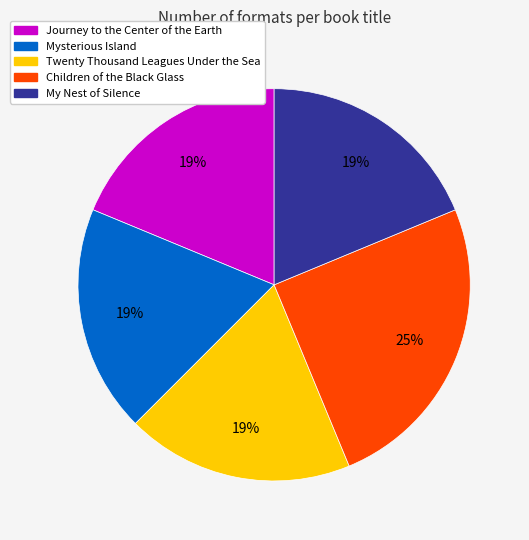

Between My Nest of Silence and Children of the Black Glass, which is larger?

Children of the Black Glass